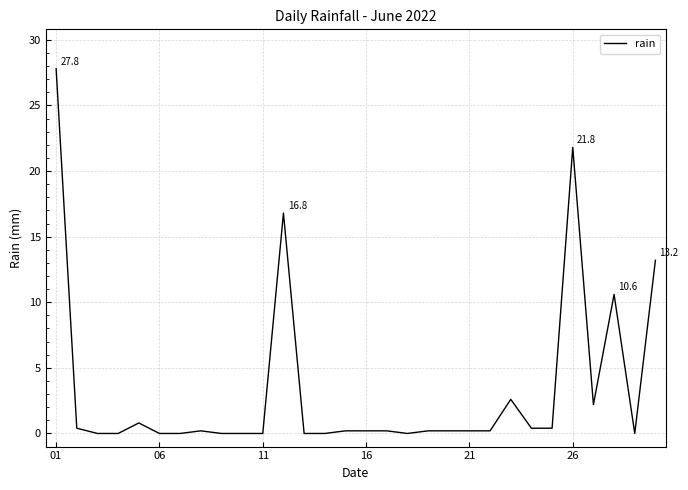

What is the difference between the maximum and minimum values?

27.8